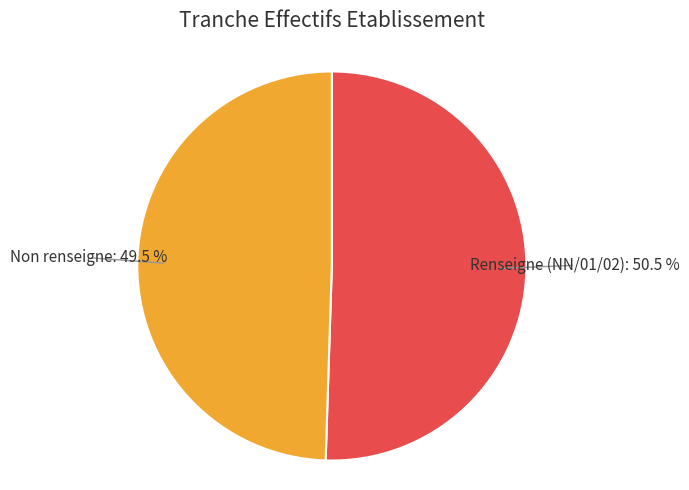

Which has a higher value, Renseigne (NN/01/02) or Non renseigne?

Renseigne (NN/01/02)